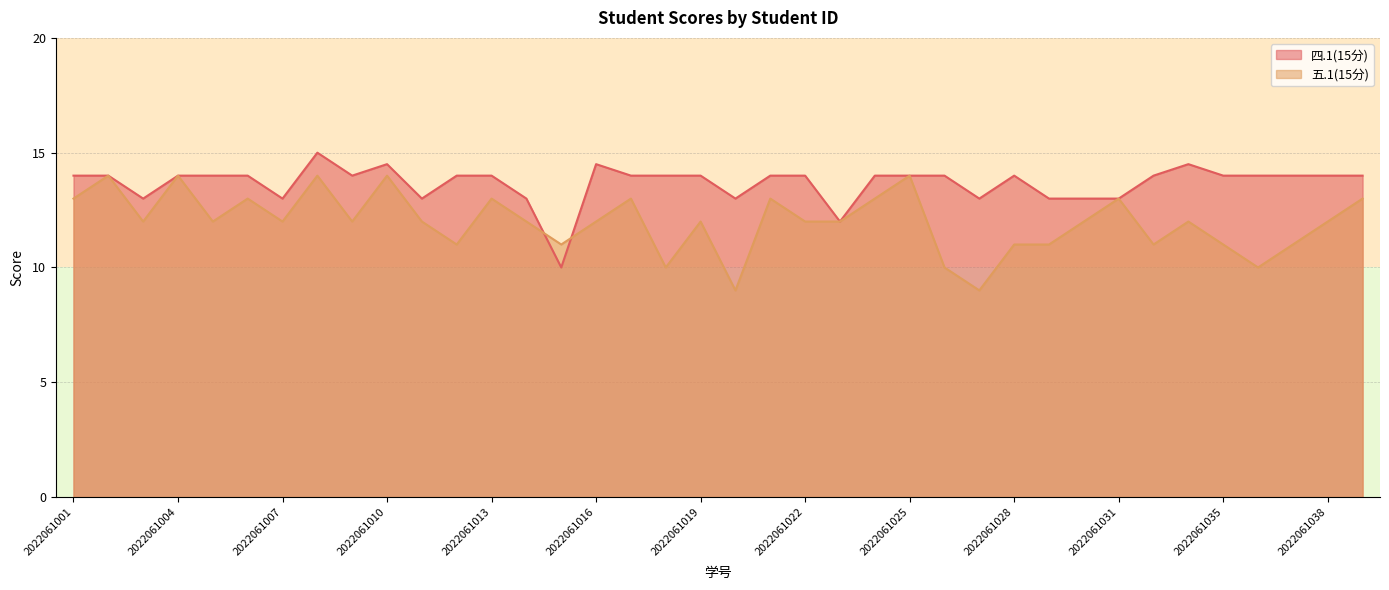

Rank the series at 2022061028 from highest to lowest value.

四.1(15分), 五.1(15分)